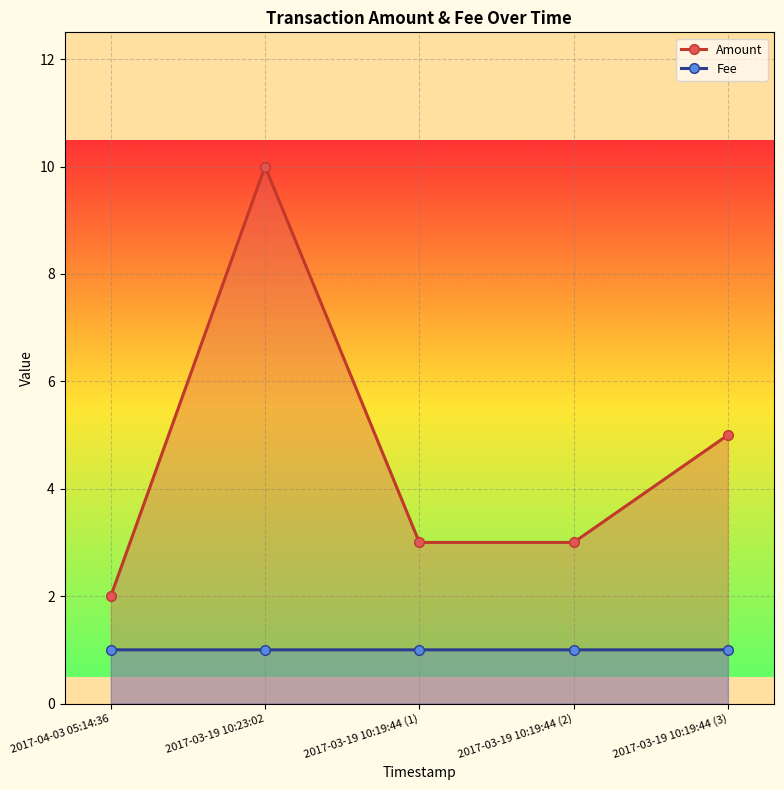

What is the difference between the Amount values at 2017-03-19 10:19:44 (3) and 2017-04-03 05:14:36?

3.0